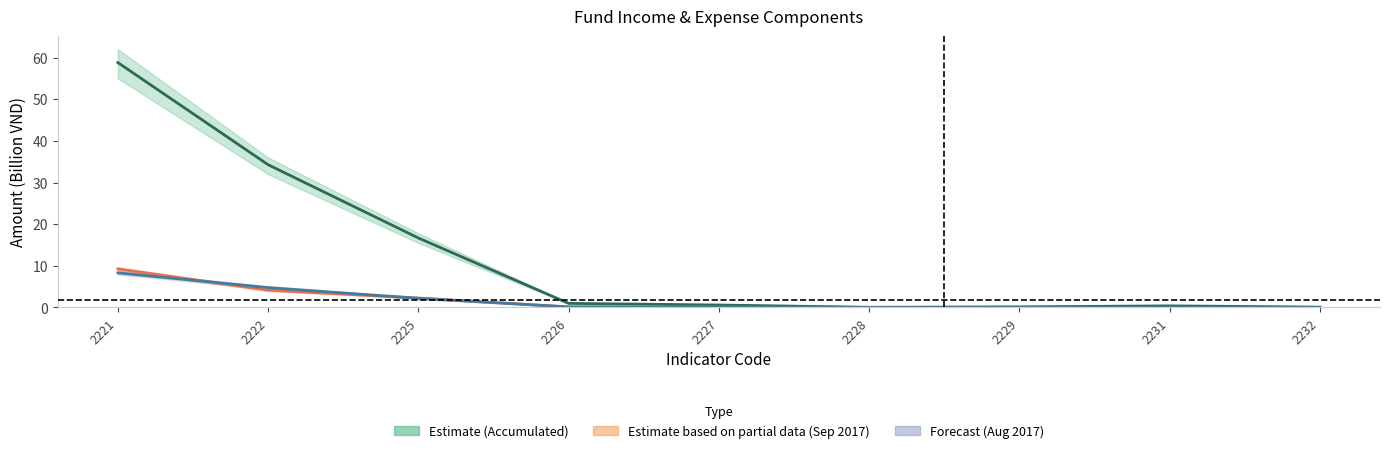

What is the value of the Sep 2017 (Partial estimate) point at the 4th from the left?

0.1